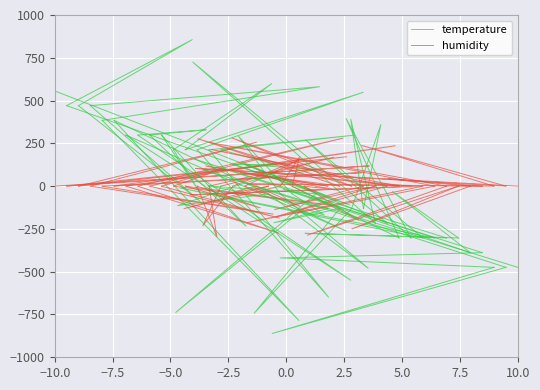

Does the chart display data point markers on the line(s)?

No